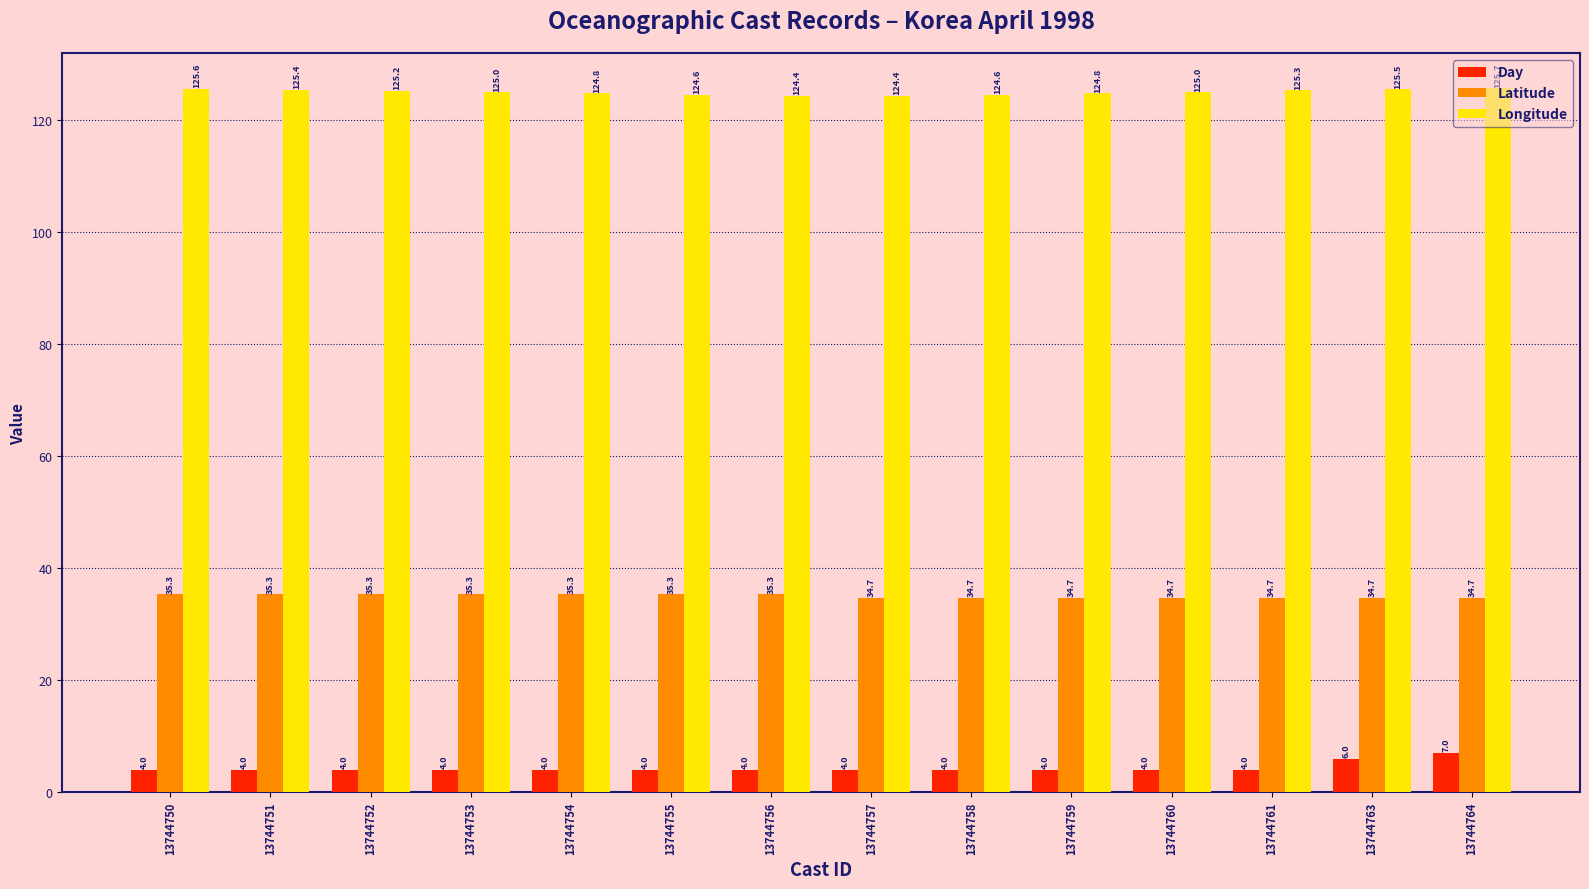

What is the minimum value shown in the chart?

4.0